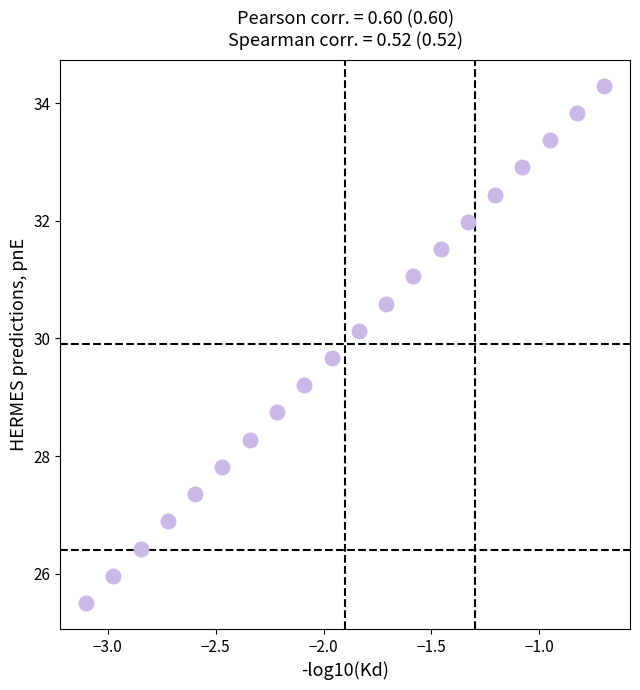

What is the range of Y values (max minus min)?

8.8